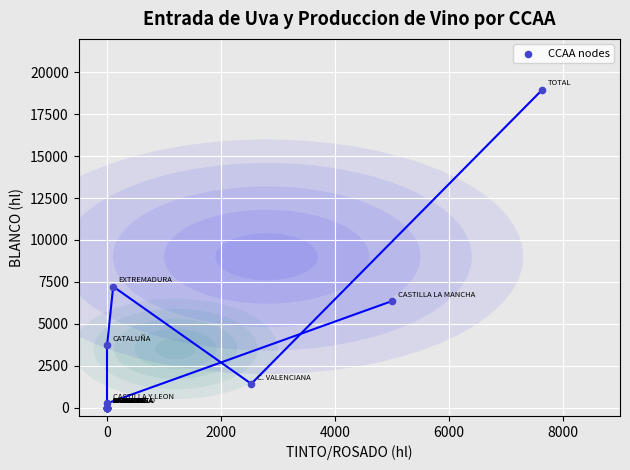

What Y value in the scatter plot is closest to 9485?

7222